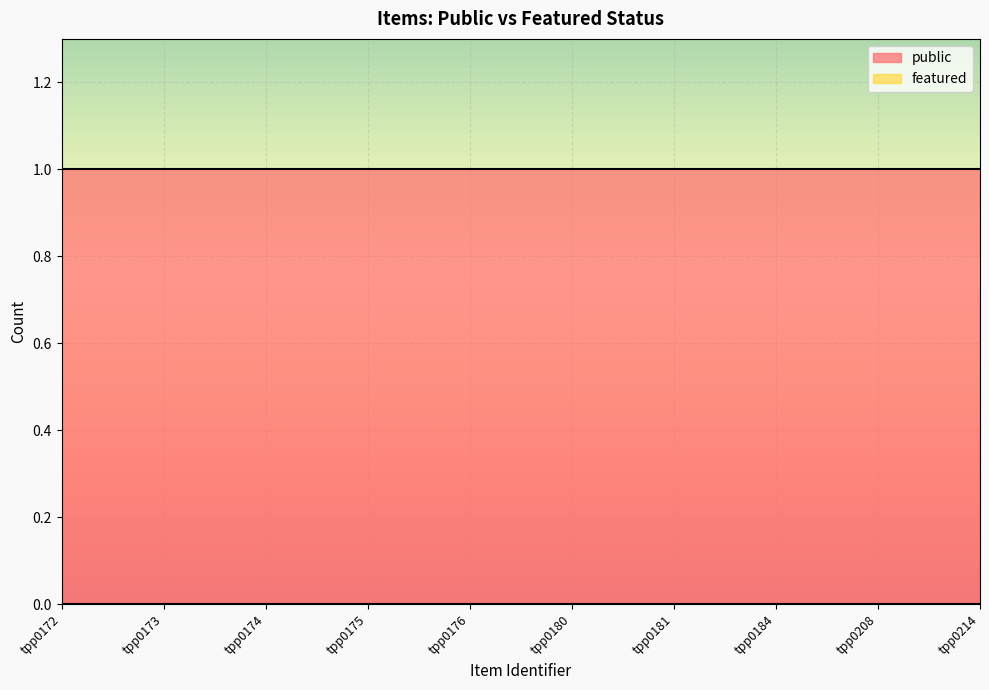

Reading right to left, extract all data points from this chart.

public: 1	1	1	1	1	1	1	1	1	1
featured: 0	0	0	0	0	0	0	0	0	0